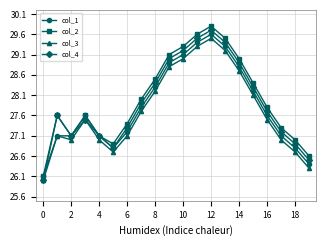

How many interior local peaks does the col_2 series have?

3